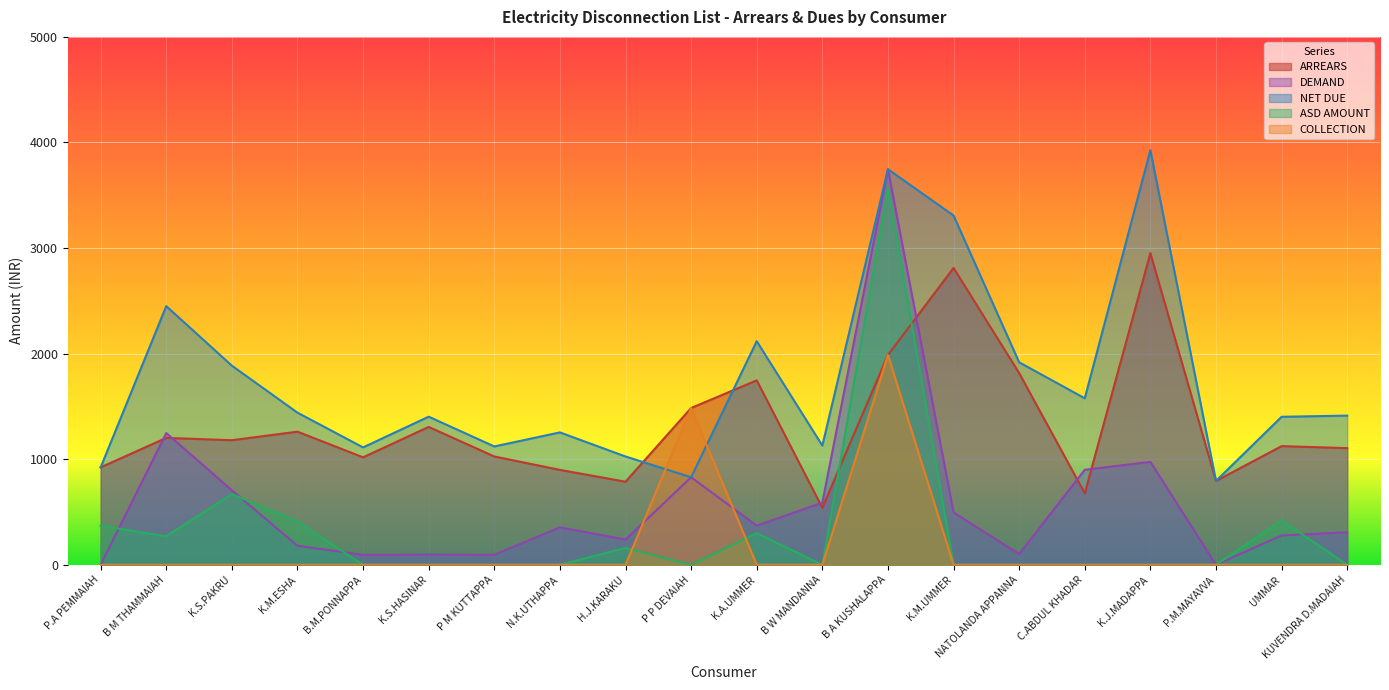

True or false: NET DUE and COLLECTION cross at least once.

True